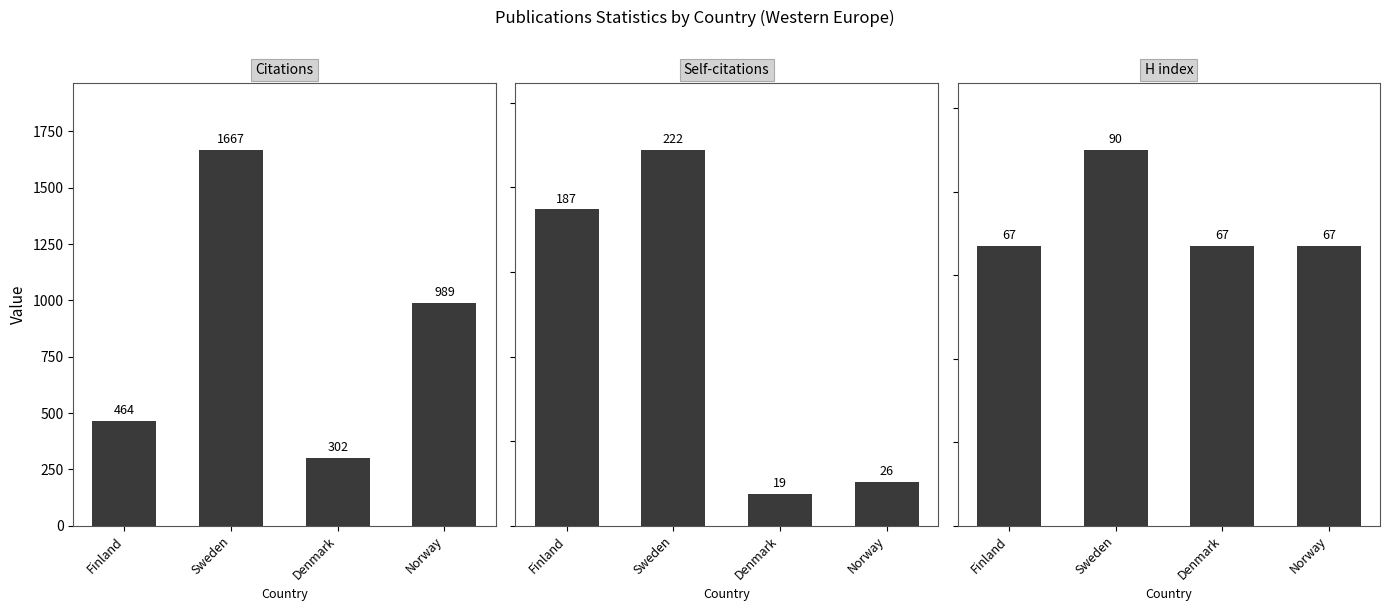

What position from the left is Sweden?

2